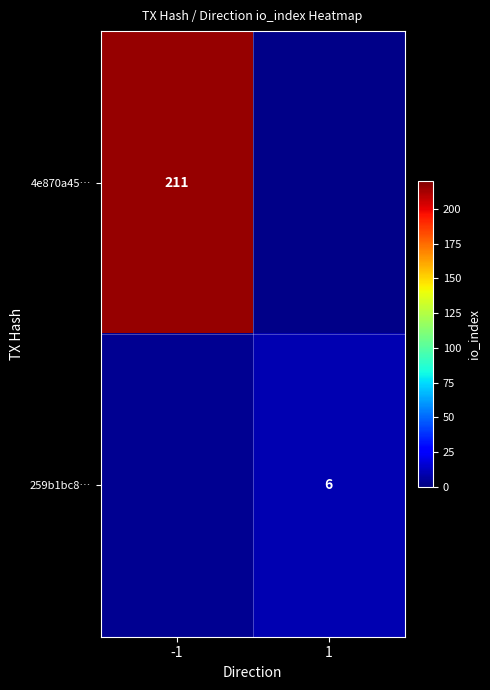

What is the minimum value shown in the chart?

2.2